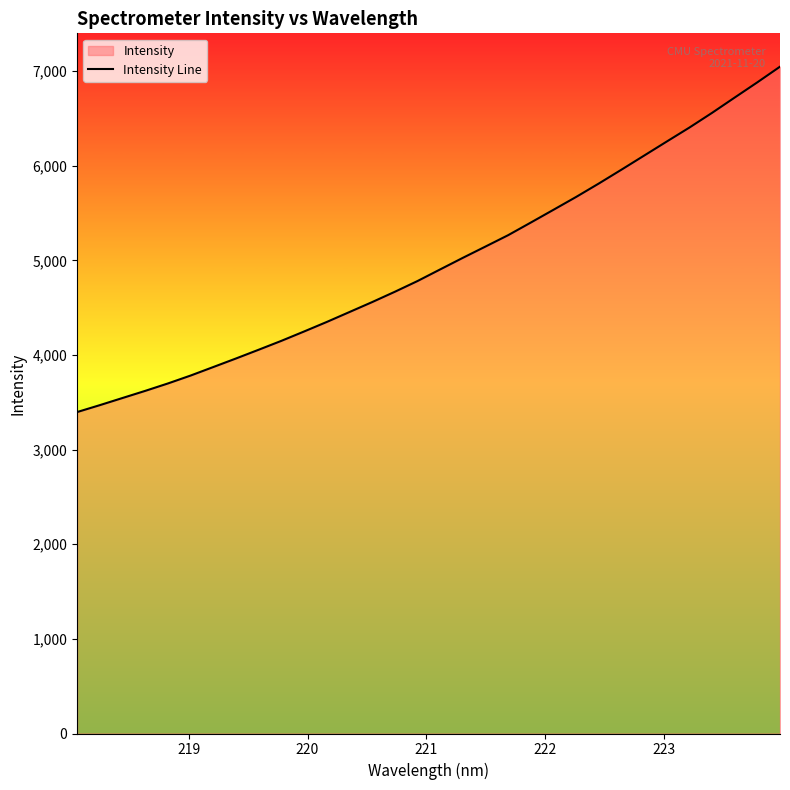

What is the greatest value displayed?

7046.4